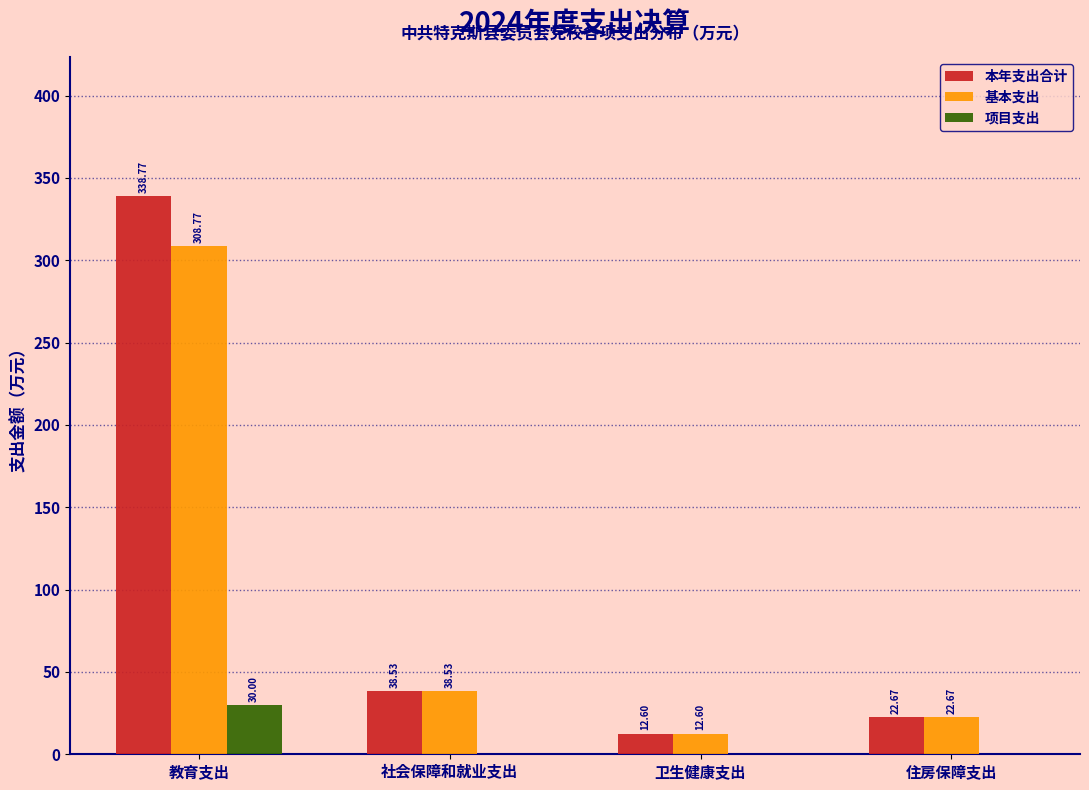

Which series has the largest total across all categories?

本年支出合计